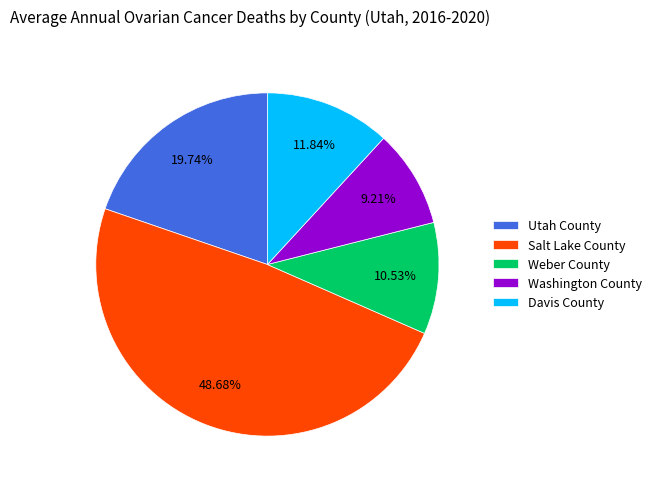

Do Washington County and Weber County together represent more than half of the pie?

No